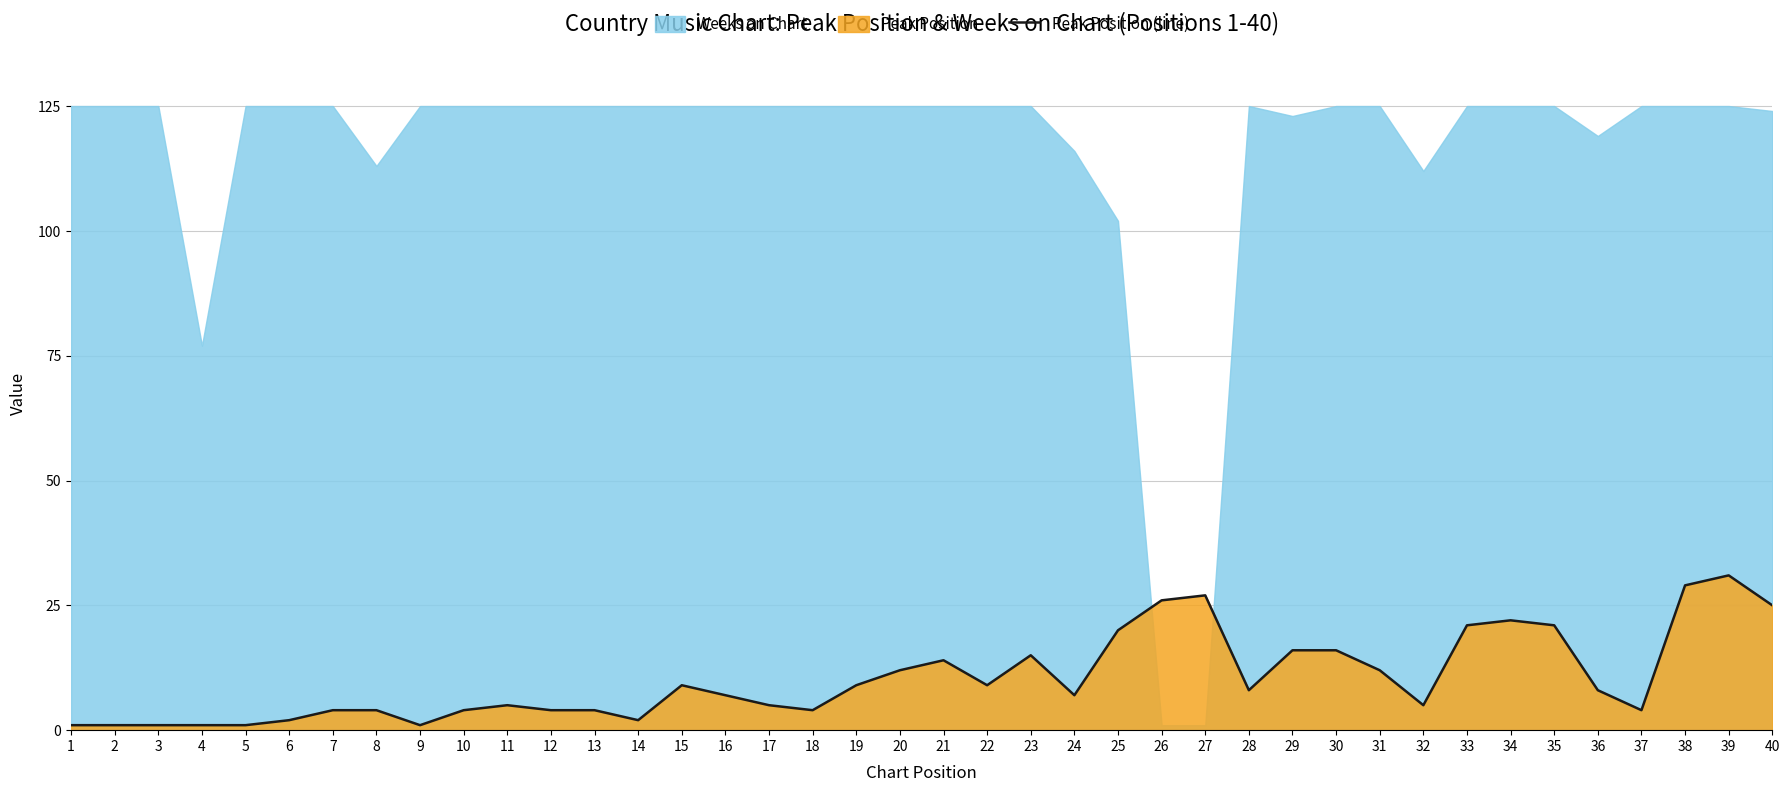

How many lines are shown in the chart?

1